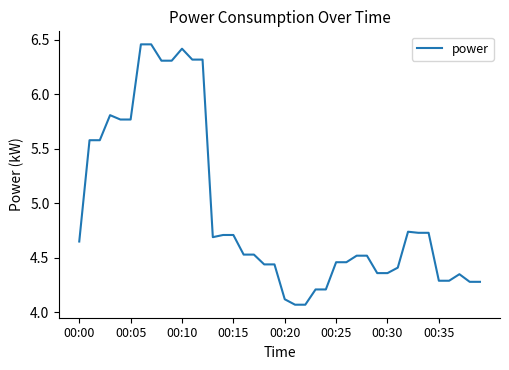

How many lines are shown in the chart?

1